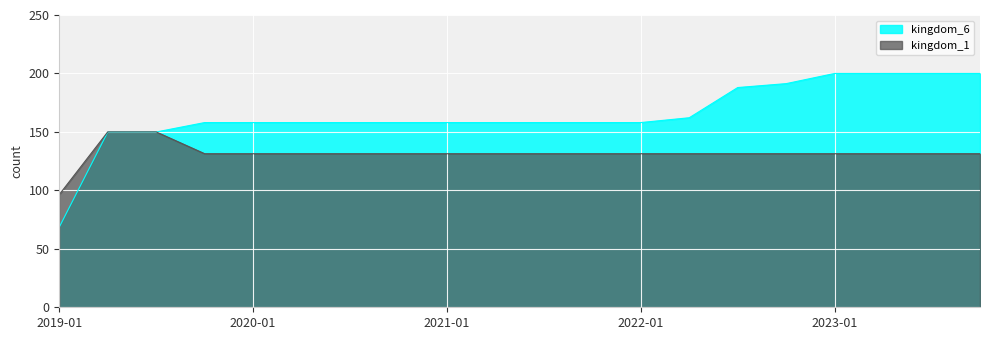

How many lines are shown in the chart?

2